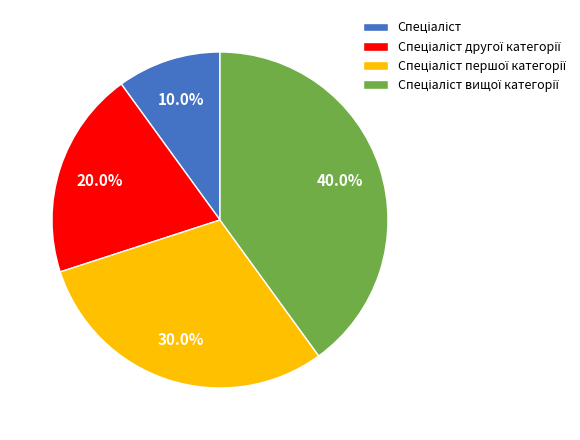

Does any single category account for the majority?

No